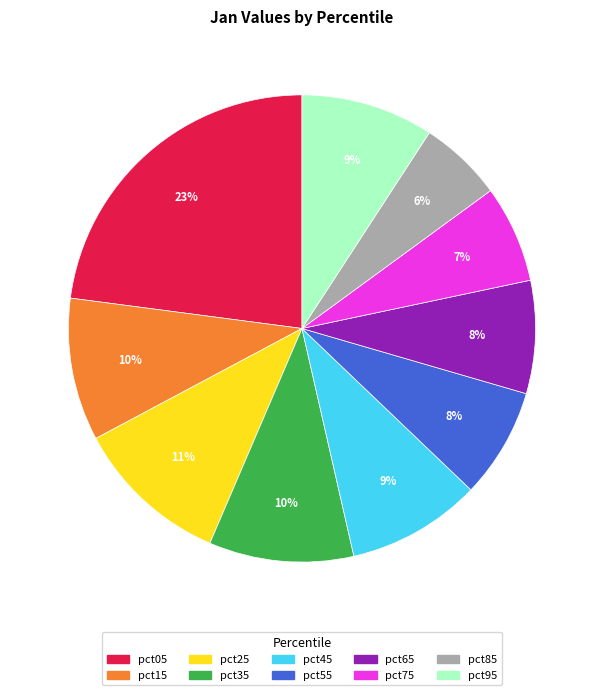

Combined, do pct25 and pct65 account for over 50%?

No